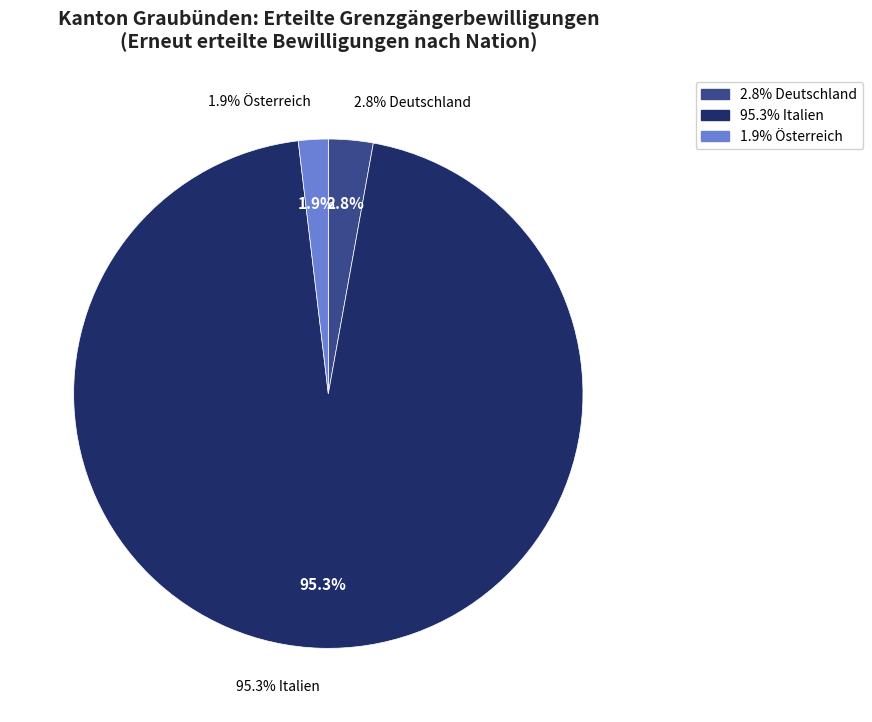

Rank the categories by value from lowest to highest.

Österreich, Deutschland, Italien